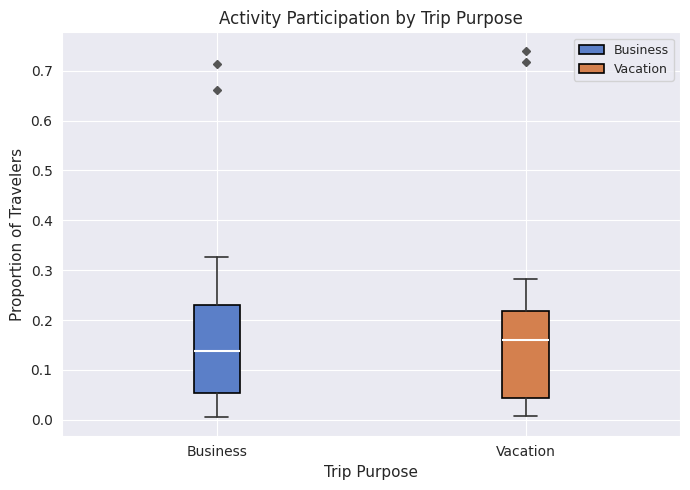

Reading left to right, read every box against the y-axis: the position of its median line, the range the box covers, and the ends of its whiskers. The values are not printed on the chart, so give them approximately, as read against the axis.

Business: median 0.14, box 0.05 to 0.23, whiskers 0.01 to 0.33
Vacation: median 0.16, box 0.04 to 0.22, whiskers 0.01 to 0.28